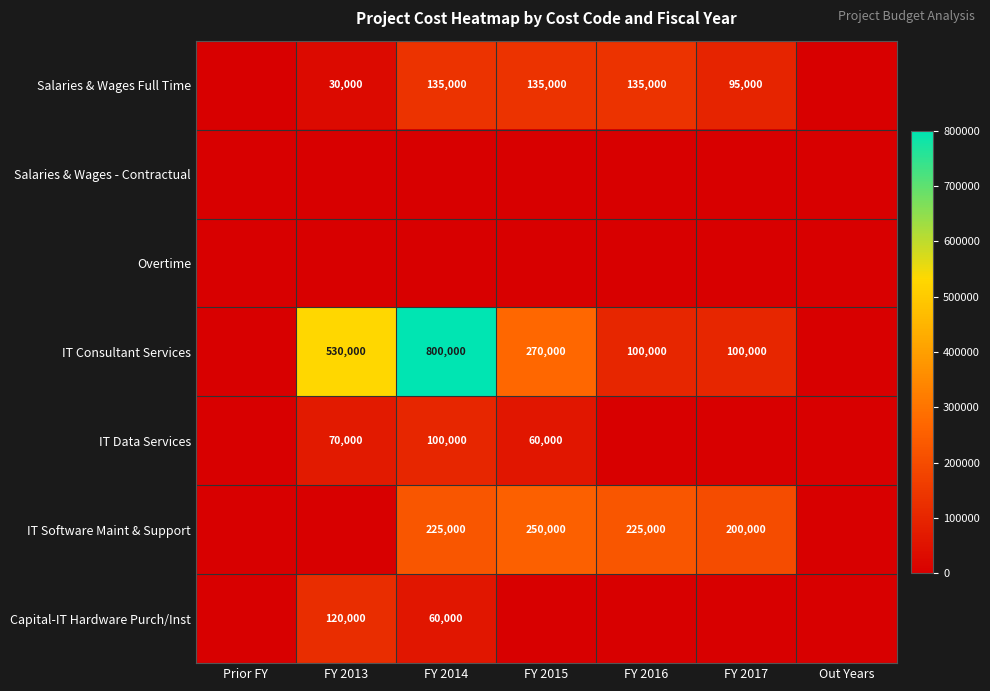

True or false: IT Data Services has a value of 173791 at FY 2014.

False